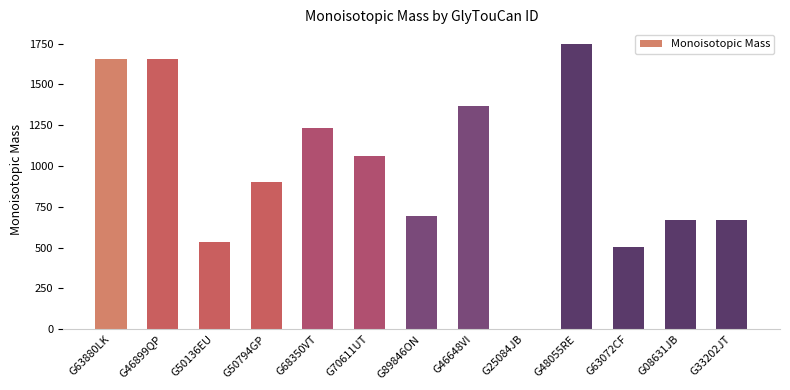

The value at G46899QP is 985.6. True or false?

False